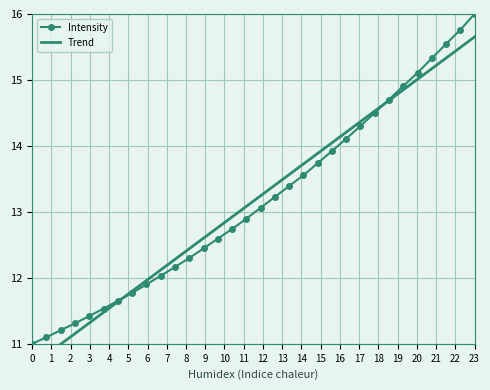

Which series has the largest range (max minus min)?

Intensity